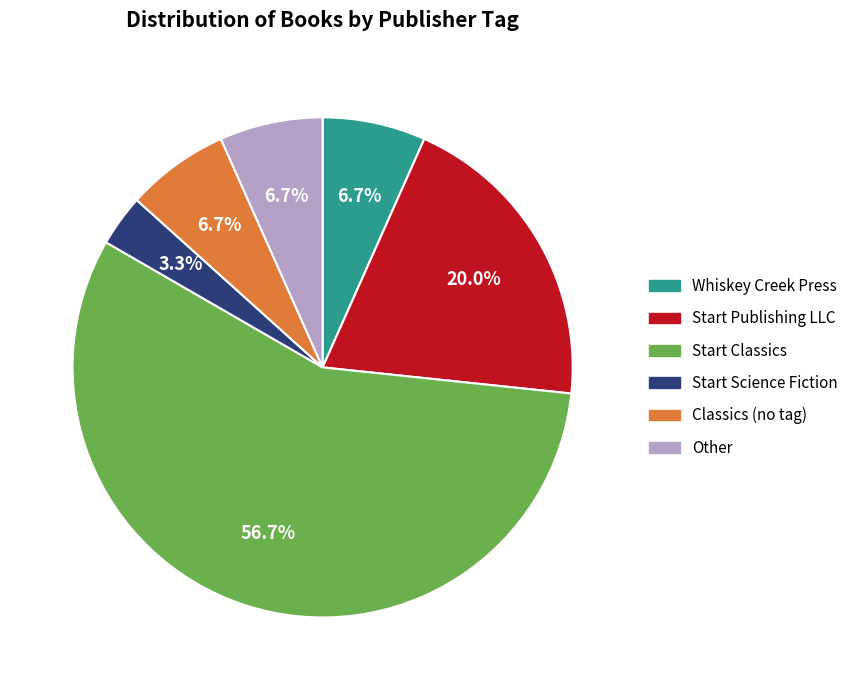

How many slices are in this pie chart?

6